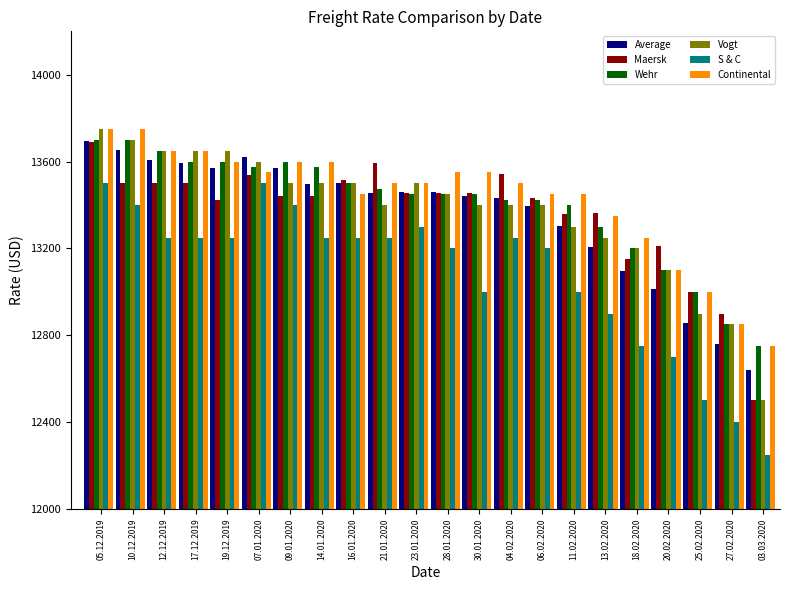

What is the sum of the S & C values at 25.02.2020 and 09.01.2020?

1900